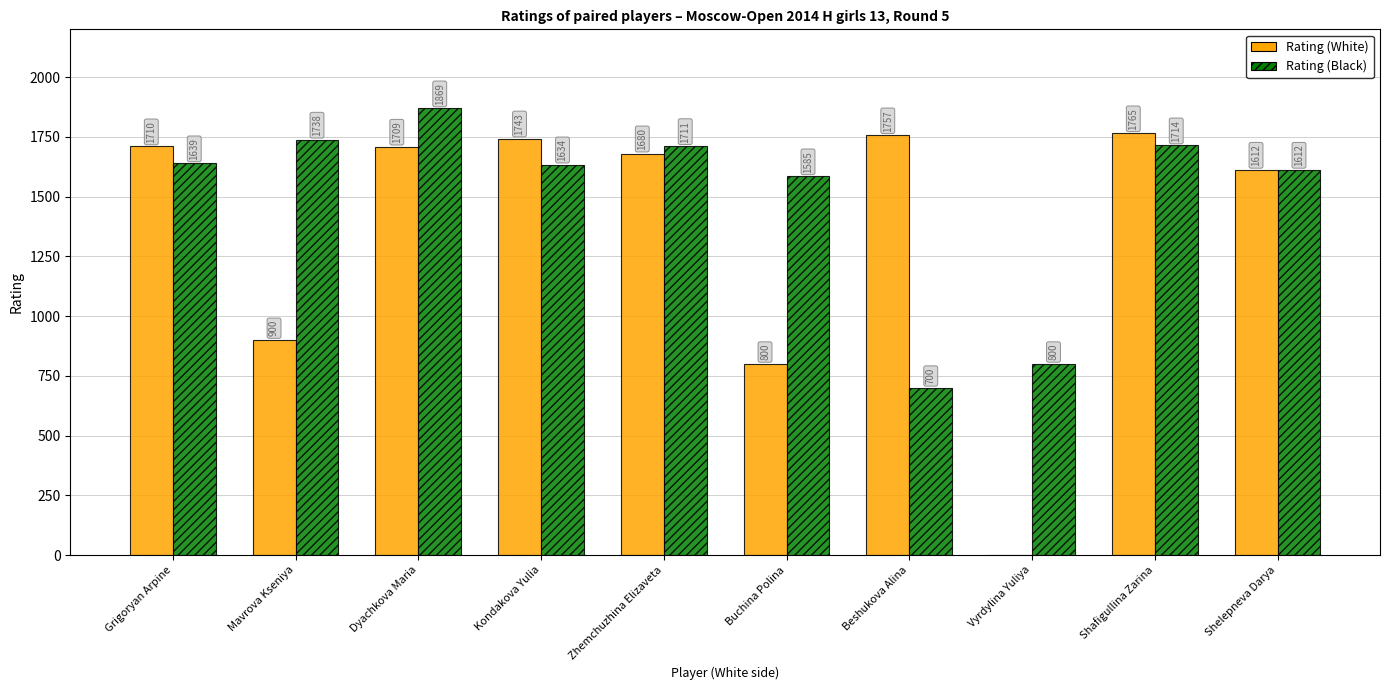

What is the total value across all series at Dyachkova Maria?

3578